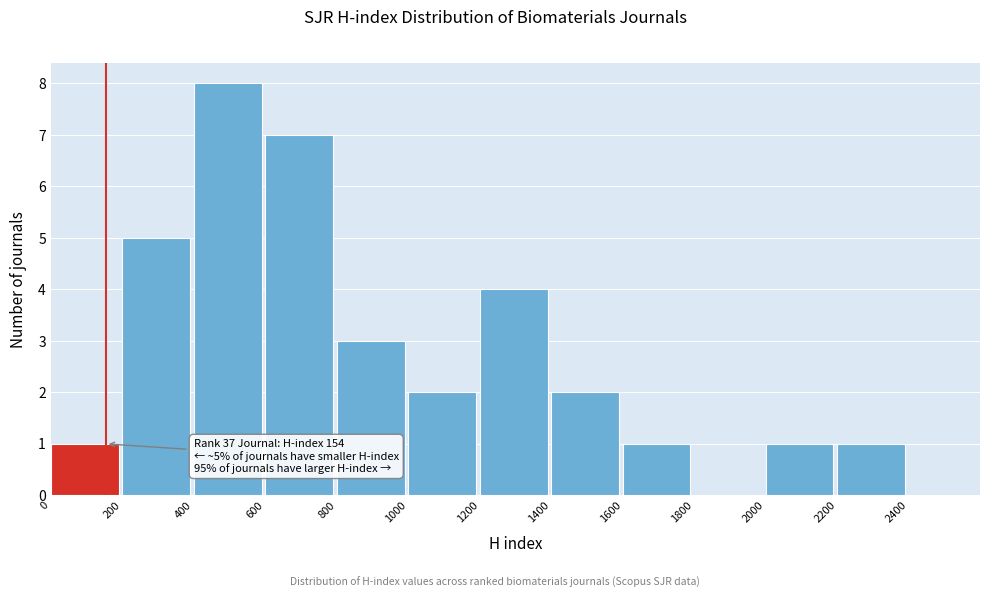

Which range on the x-axis has the tallest bar?

400 to 600